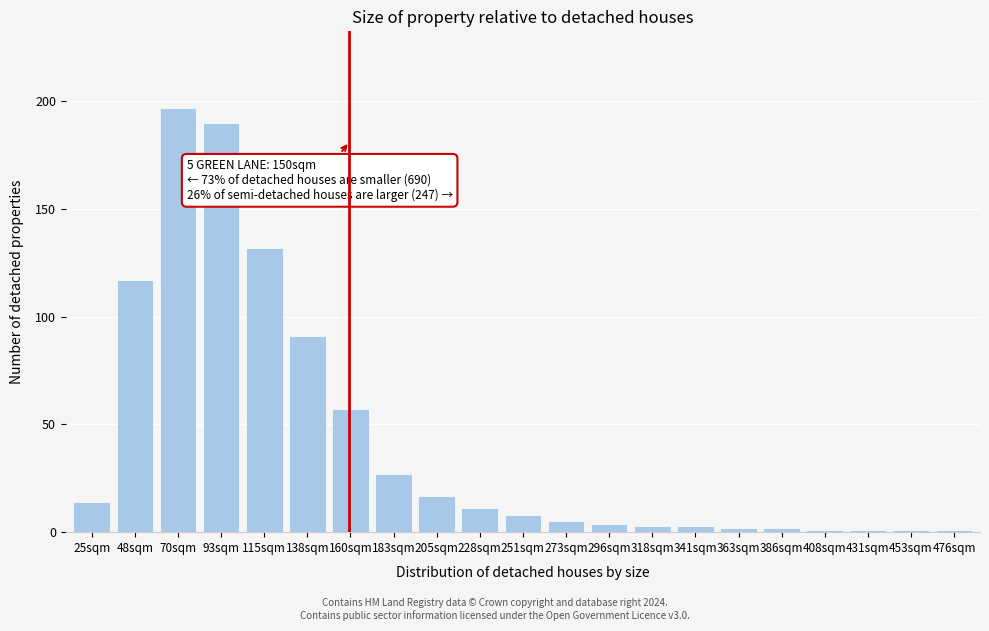

Reading left to right, transcribe all the data shown in this chart.

25sqm=14	48sqm=117	70sqm=197	93sqm=190	115sqm=132	138sqm=91	160sqm=57	183sqm=27	205sqm=17	228sqm=11	251sqm=8	273sqm=5	296sqm=4	318sqm=3	341sqm=3	363sqm=2	386sqm=2	408sqm=1	431sqm=1	453sqm=1	476sqm=1